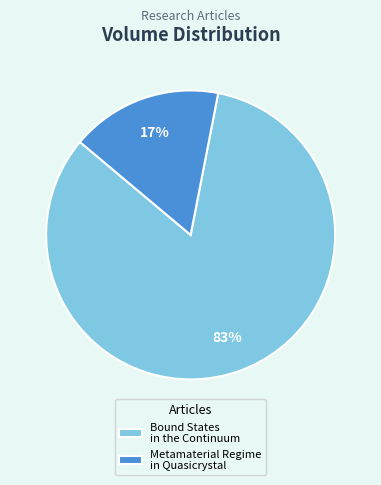

How many segments does this pie chart have?

2